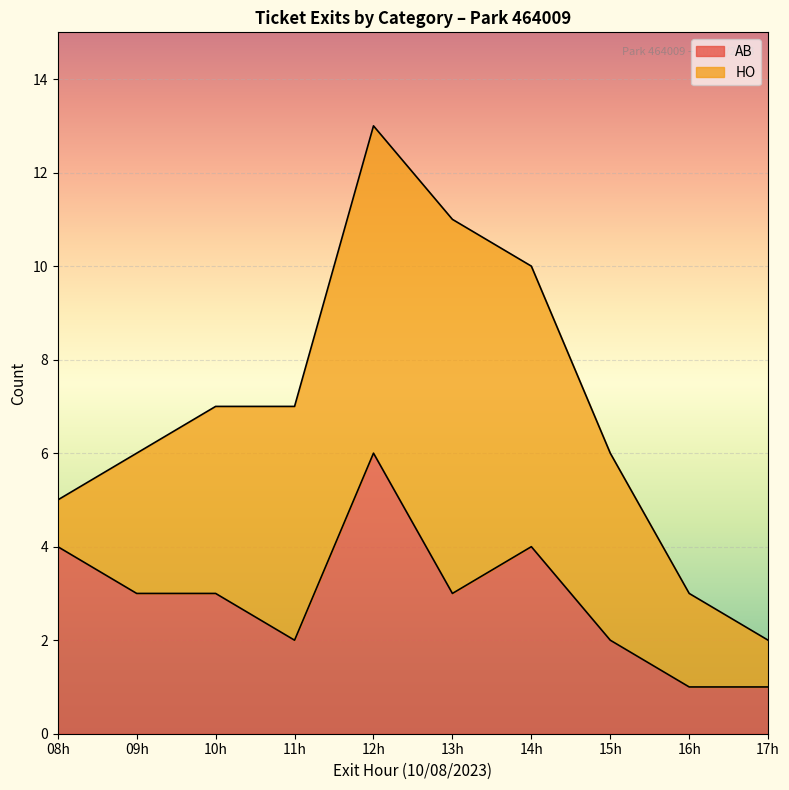

At which category is the sum across all series the highest?

12h